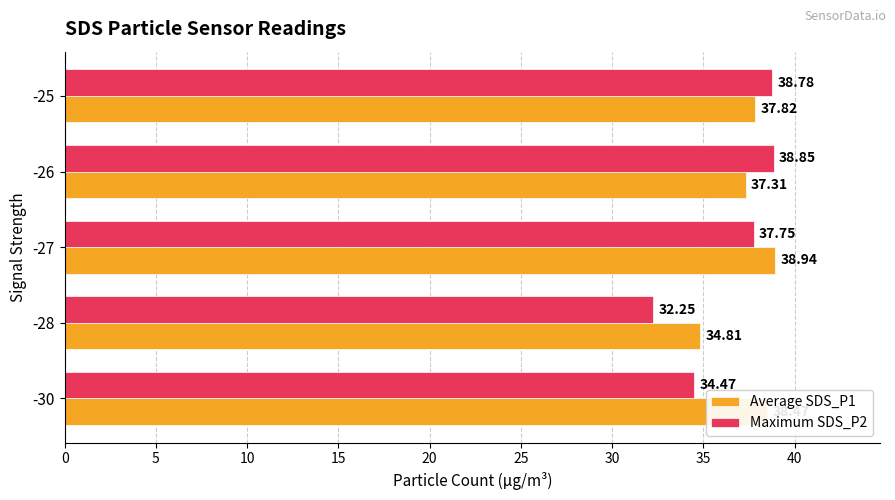

What is the difference between the Average SDS_P1 values at -26 and -30?

1.2